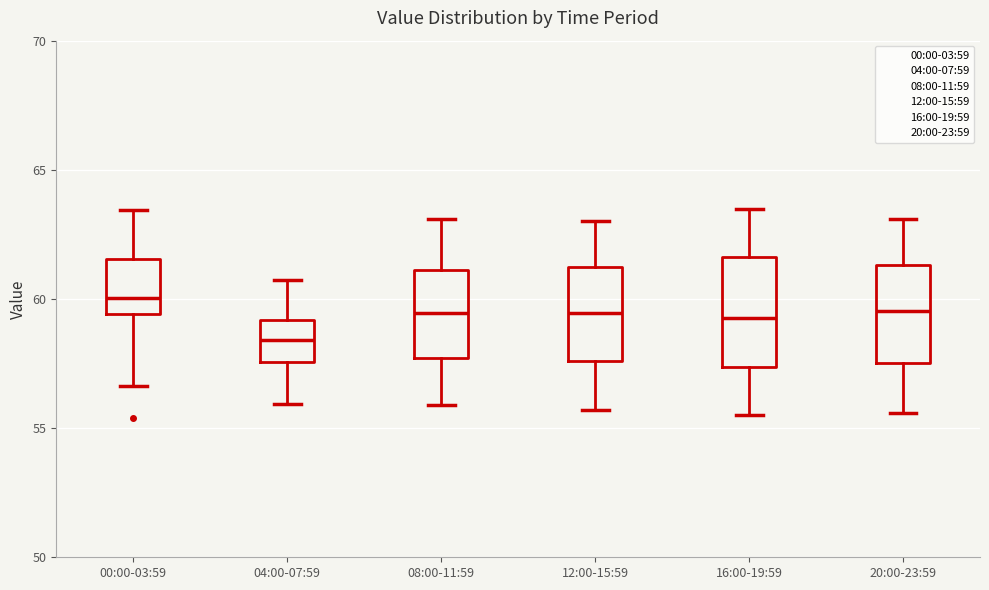

Where does the lower whisker of the box for 08:00-11:59 end on the y-axis? The values are not printed on the chart, so give them approximately, as read against the axis.

56.0